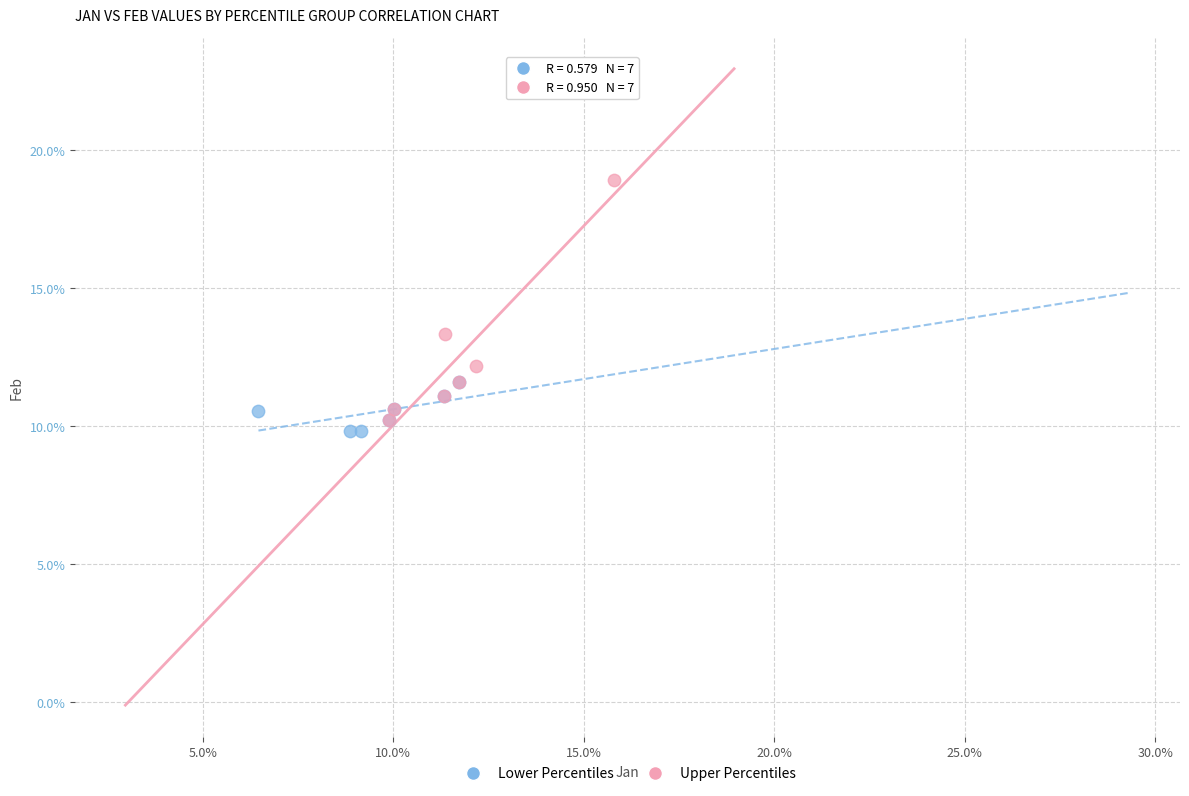

Which series contains the highest Y value?

Upper Percentiles